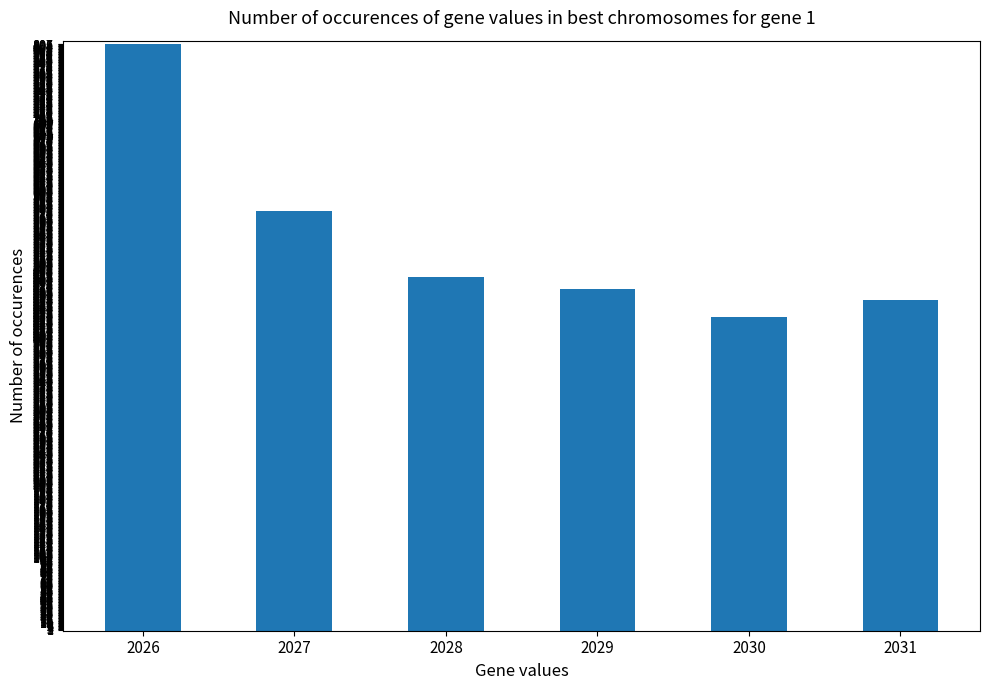

Between 2027 and 2026, which is larger?

2026